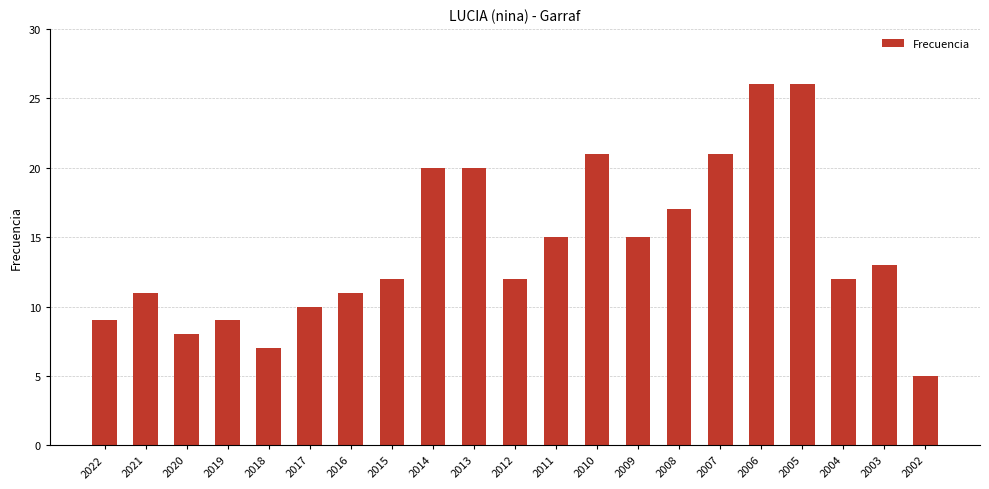

What is the average value?

14